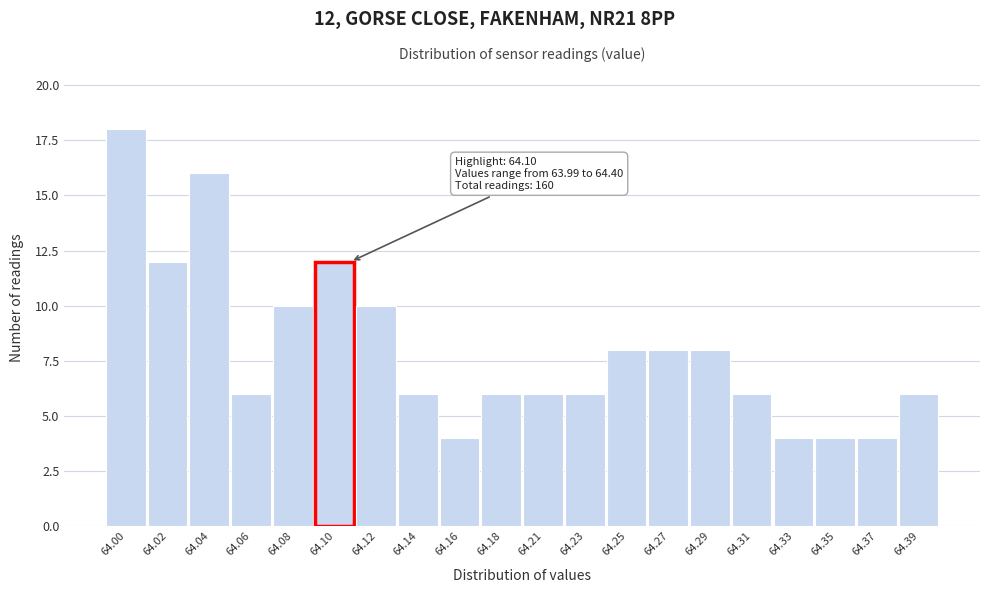

Reading right to left, list all the values displayed in this chart.

6	4	4	4	6	8	8	8	6	6	6	4	6	10	12	10	6	16	12	18